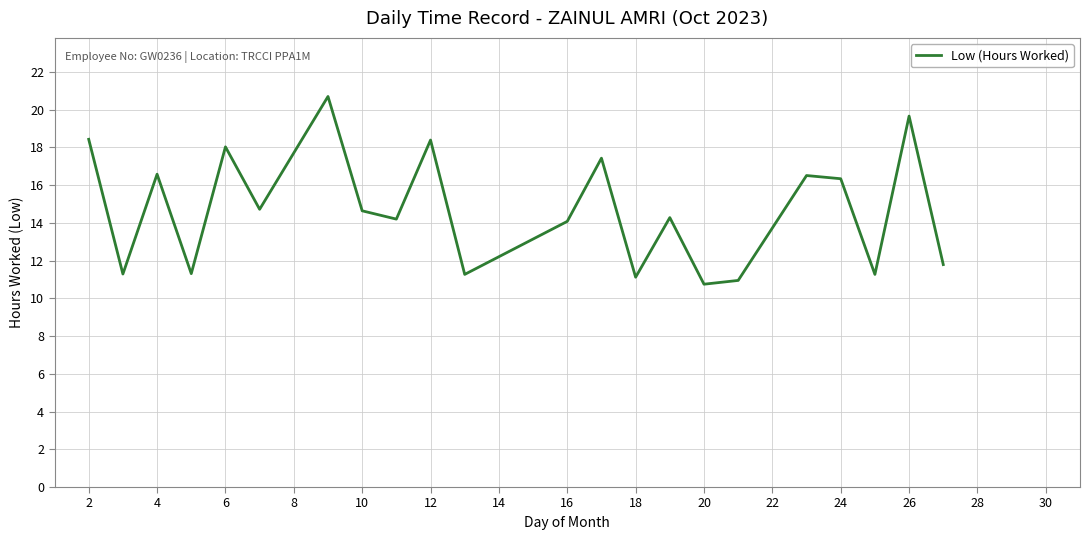

What is the smallest value displayed?

10.8